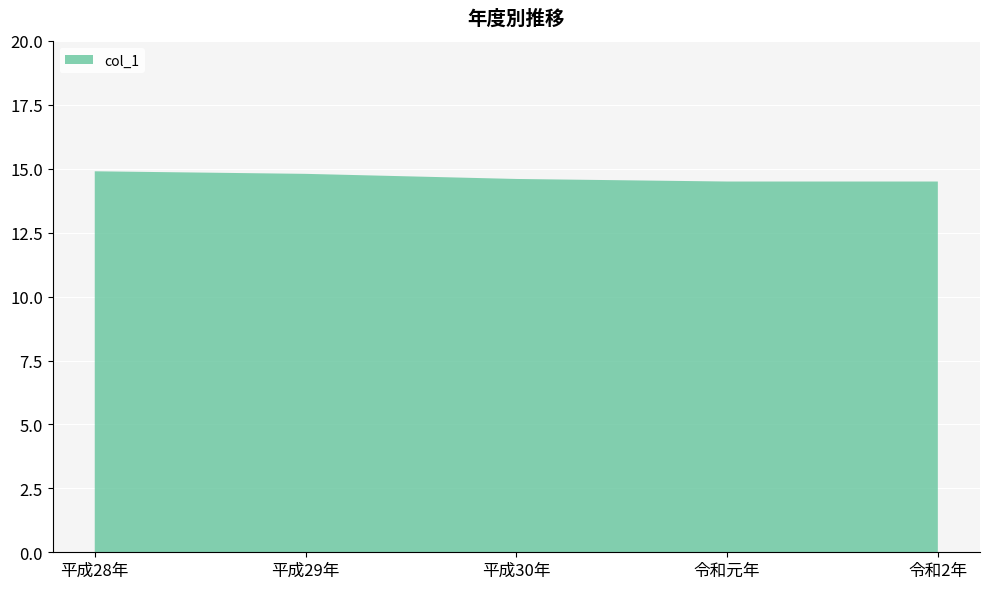

Reading right to left, extract all data points from this chart.

14.5	14.5	14.6	14.8	14.9